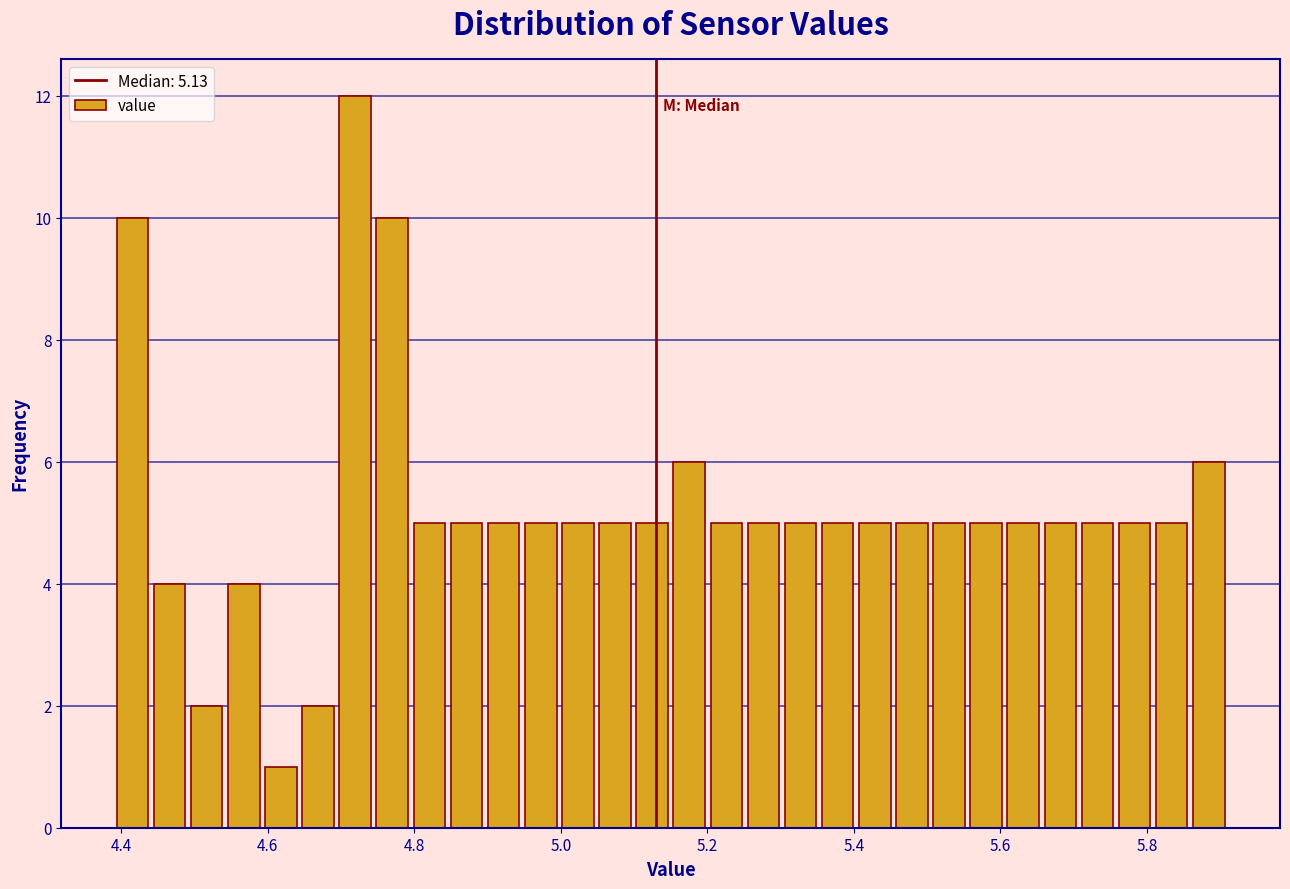

Around what value on the x-axis is the tallest bar? Give the approximate position of its centre, as read against the axis.

4.72